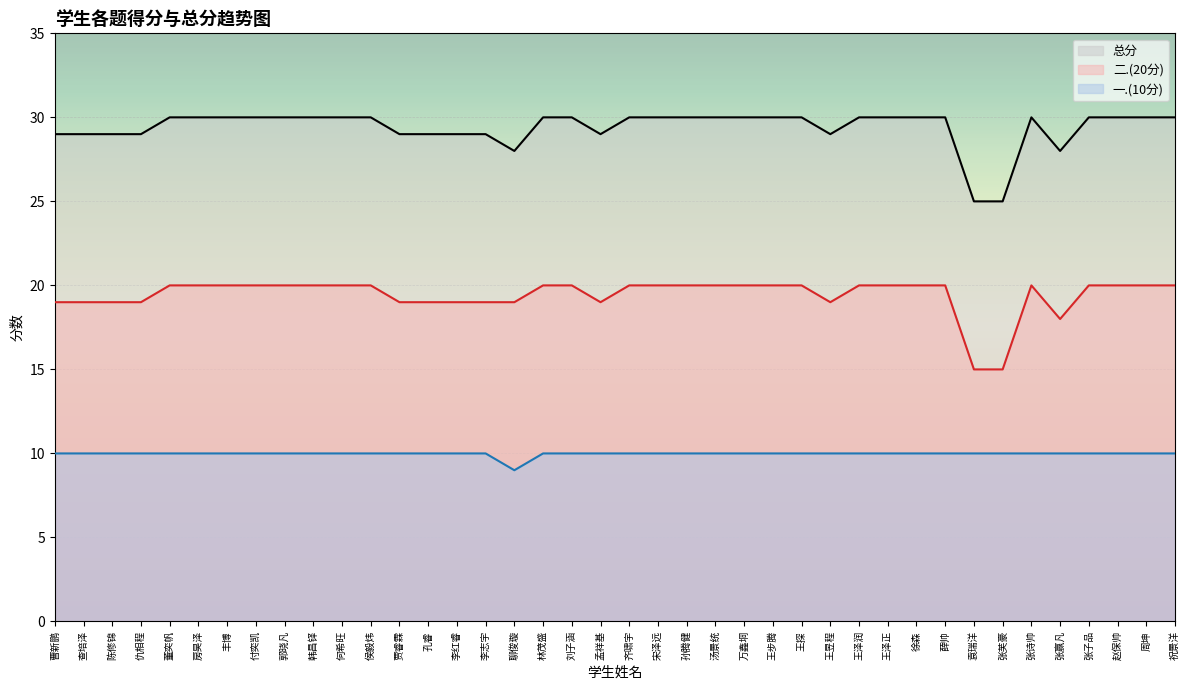

Between 侯毅炜 and 刘子涵, which series saw the biggest shift?

一.(10分)